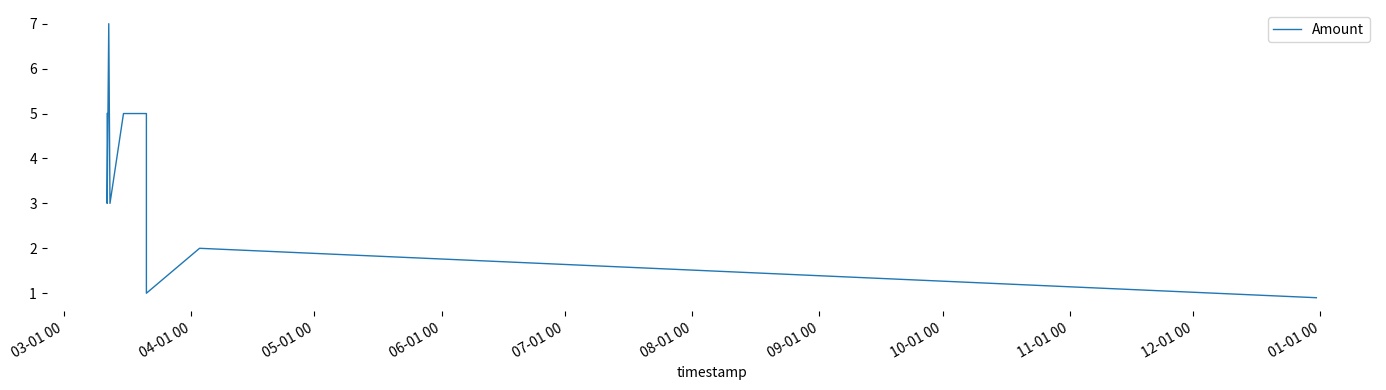

What is the value of the 7th point from the left?

1.0